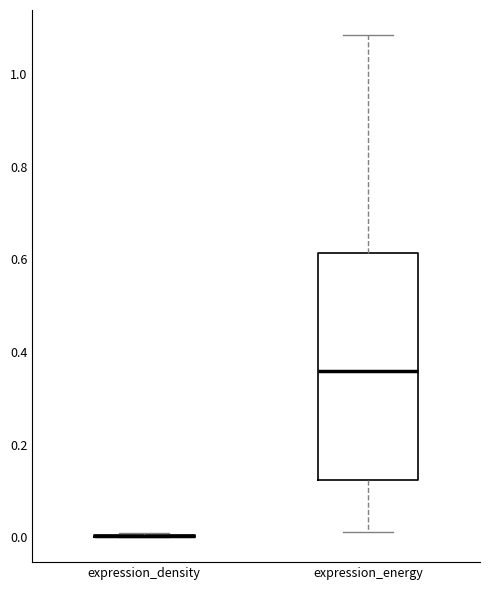

Reading left to right, transcribe this box plot: for each box, give where its median line is, the range the box spans, and where its two whiskers end, as read against the y-axis. The values are not printed on the chart, so give them approximately, as read against the axis.

expression_density: box collapsed to a line at 0.00, whiskers 0.00 to 0.00
expression_energy: median 0.36, box 0.12 to 0.62, whiskers 0.02 to 1.08